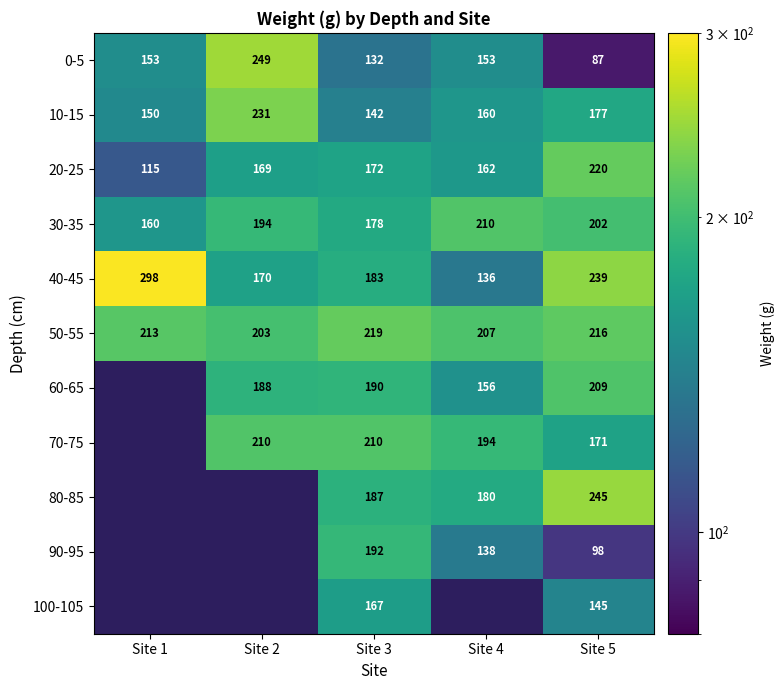

Which has a higher value, Site 4 or Site 3?

Site 4